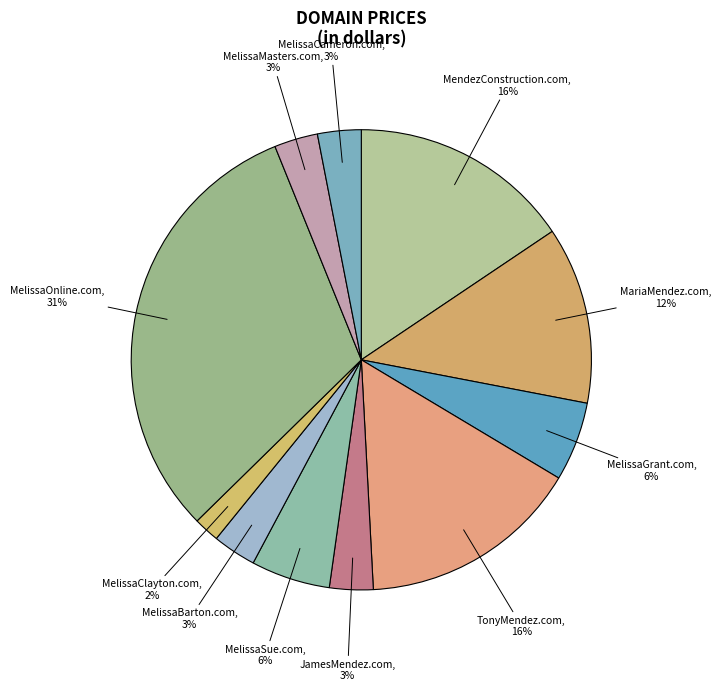

Does MelissaClayton.com account for over 50% of the chart?

No